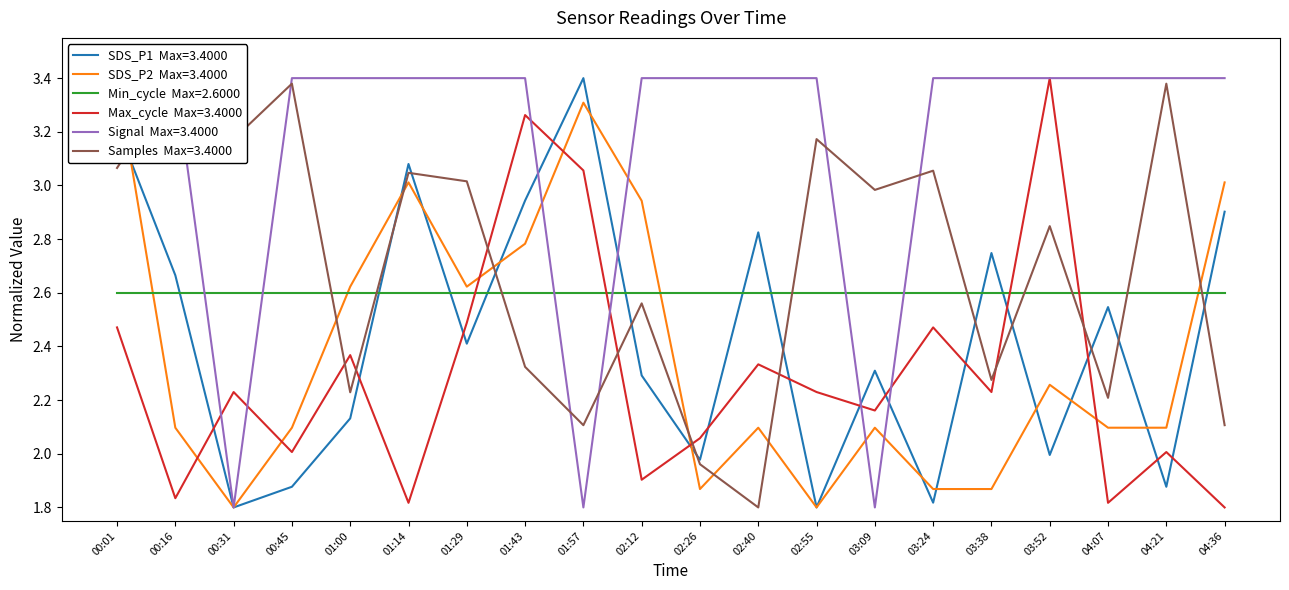

Is the value of SDS_P1 at 00:45 greater than the value of Max_cycle at 02:12?

No